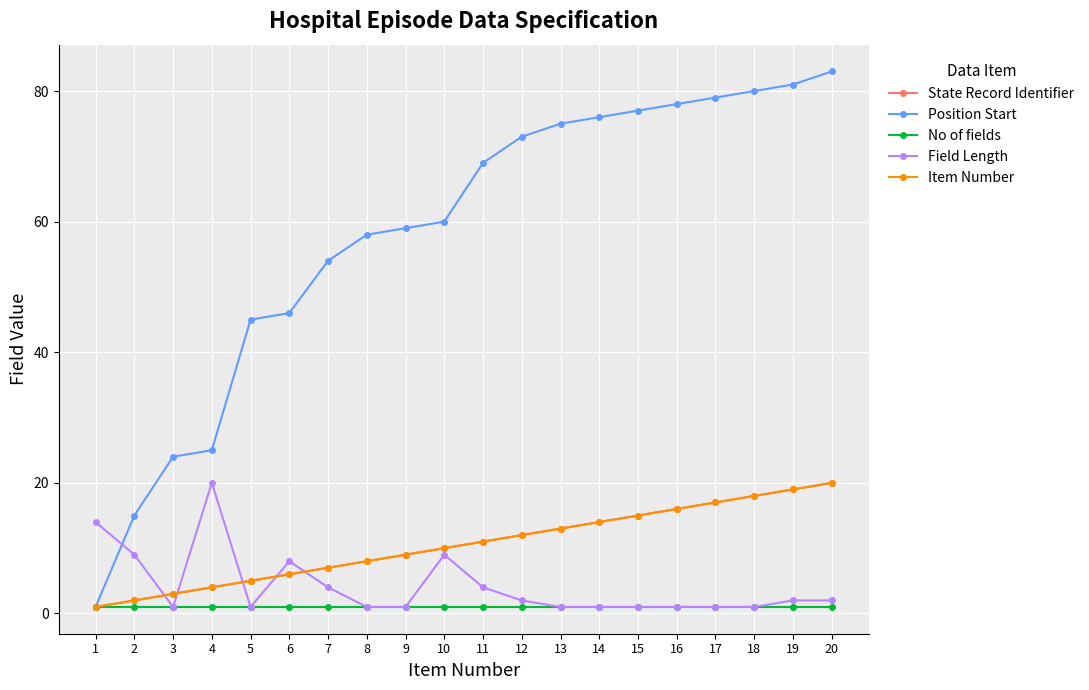

What is the value of the No of fields point at the 18th from the left?

1